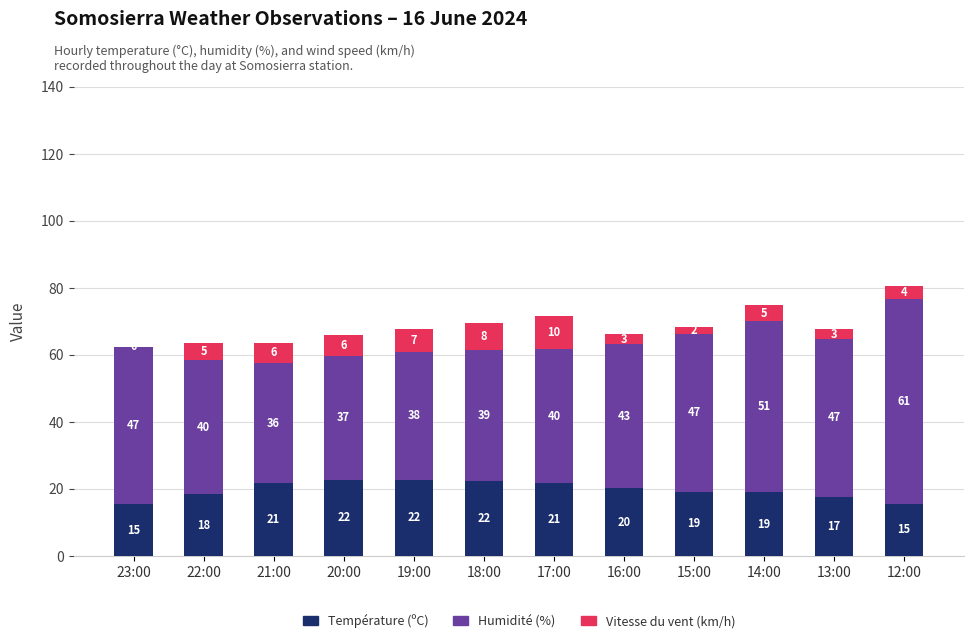

Where does the Température (ºC) series first go above 20?

21:00